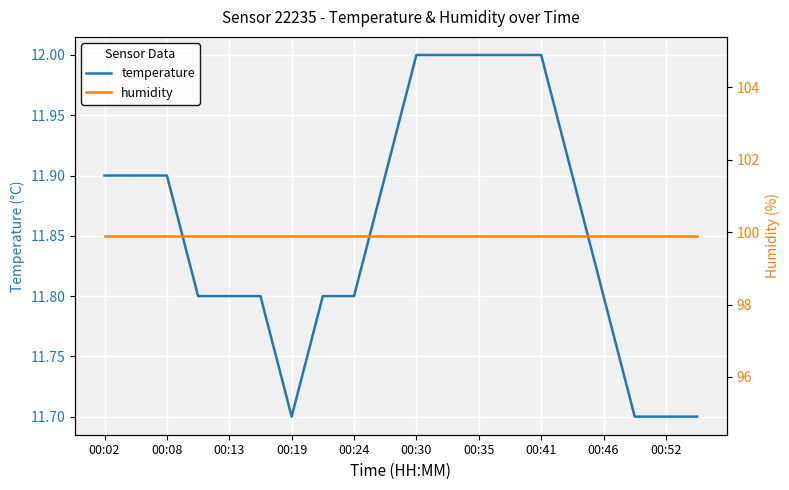

What is the sum of the temperature values at 00:52 and 00:02?

23.6